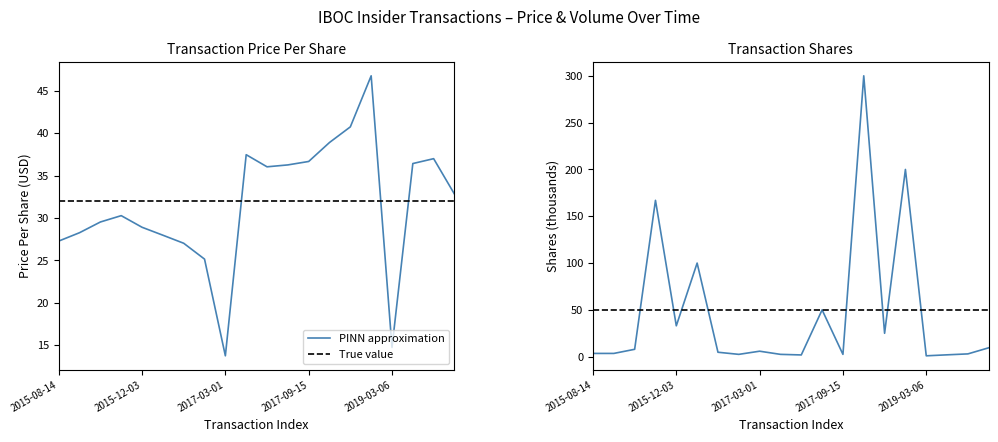

Which series has the largest range (max minus min)?

transactionShares